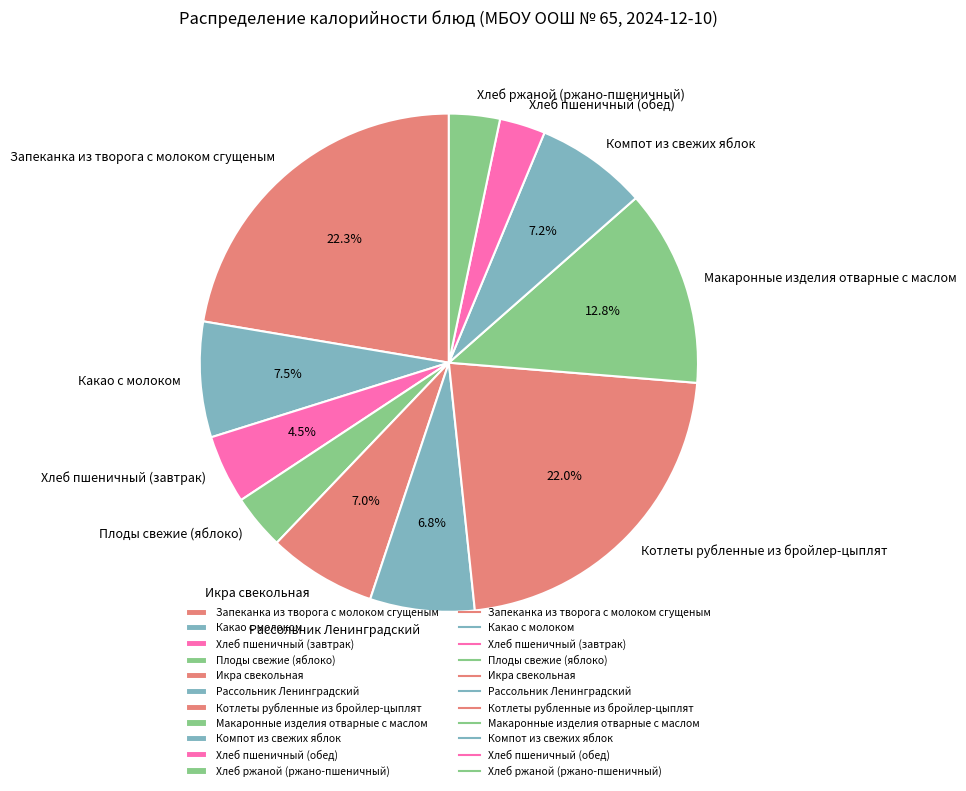

True or false: Плоды свежие (яблоко) accounts for 4% of the total.

True